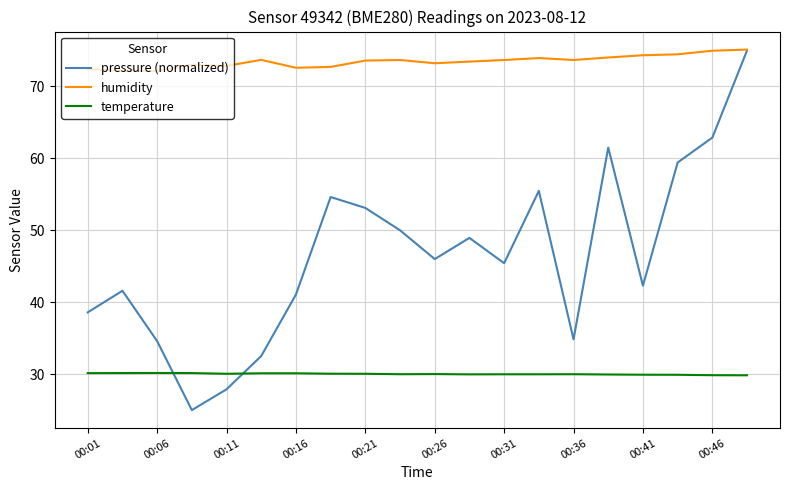

What is the difference between the second highest and minimum values in the pressure (normalized) series?

37.9